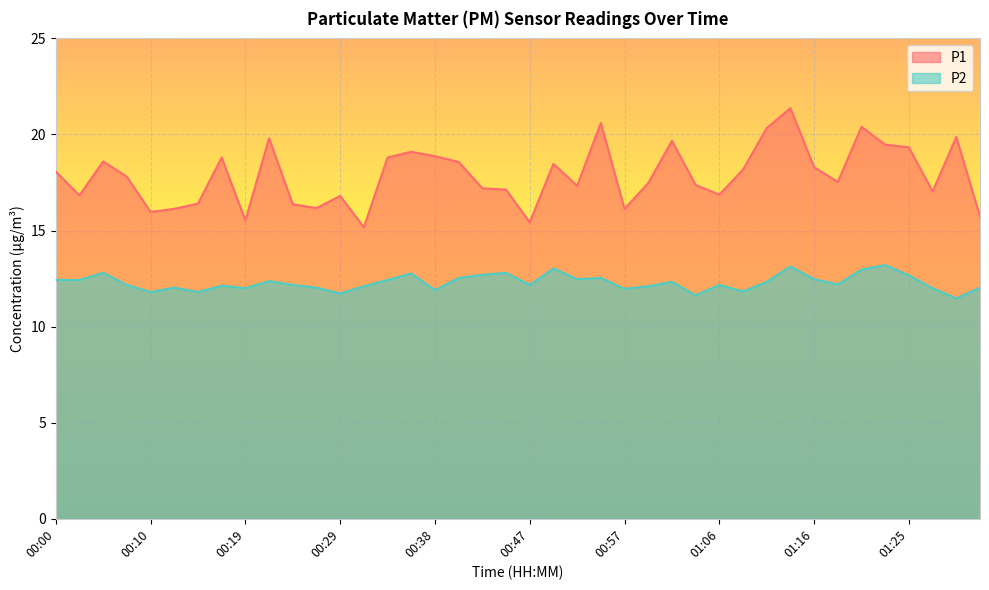

What is the sum of the P1 values at 00:36 and 00:57?

35.2